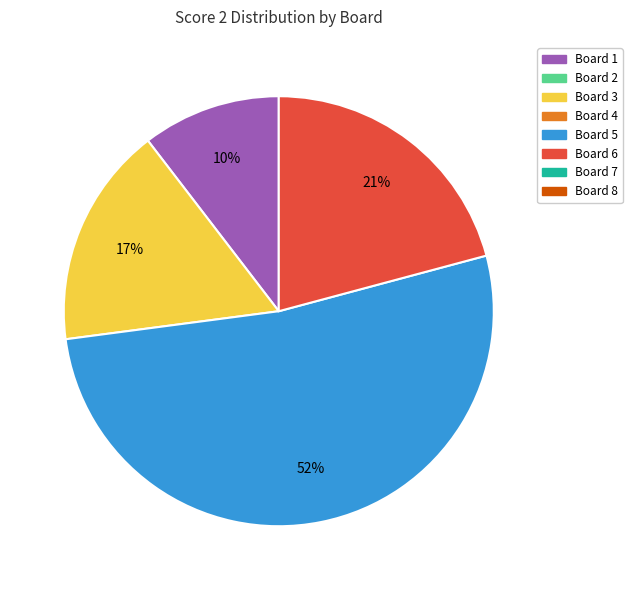

How many slices are in this pie chart?

4